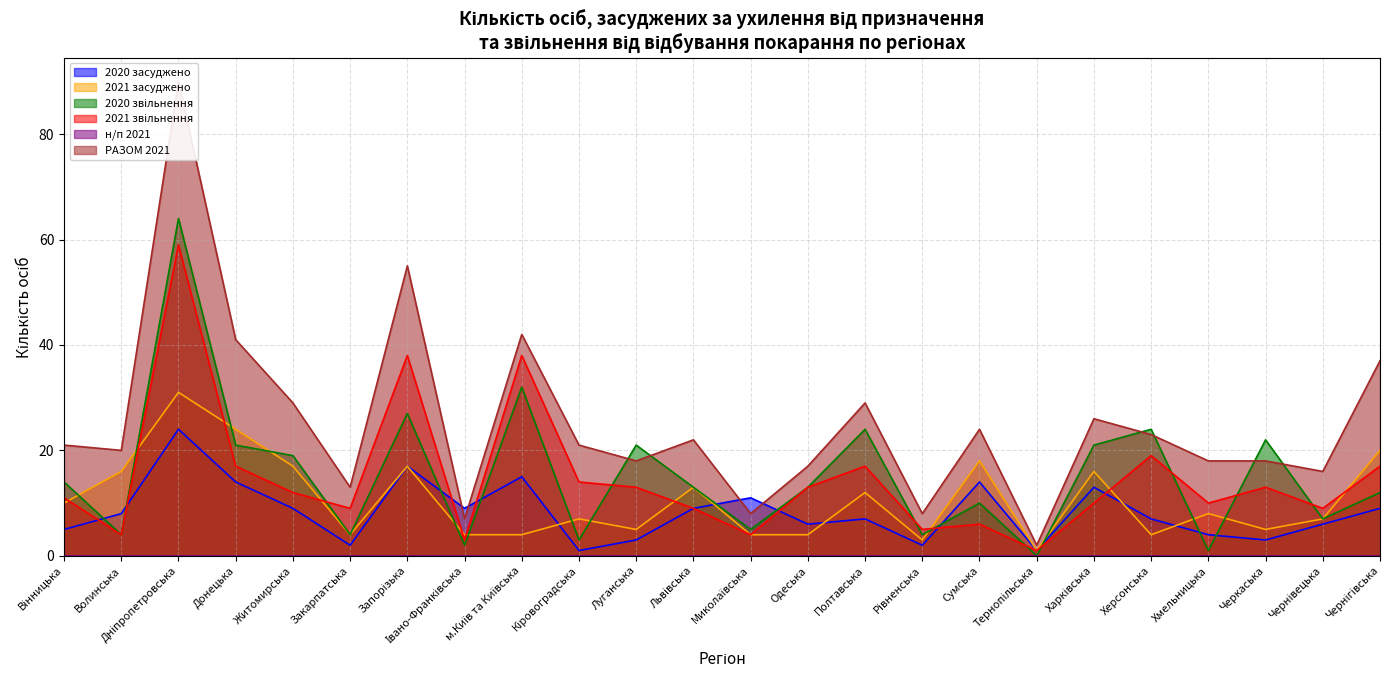

At which label does 2021 засуджено first exceed 8?

Вінницька